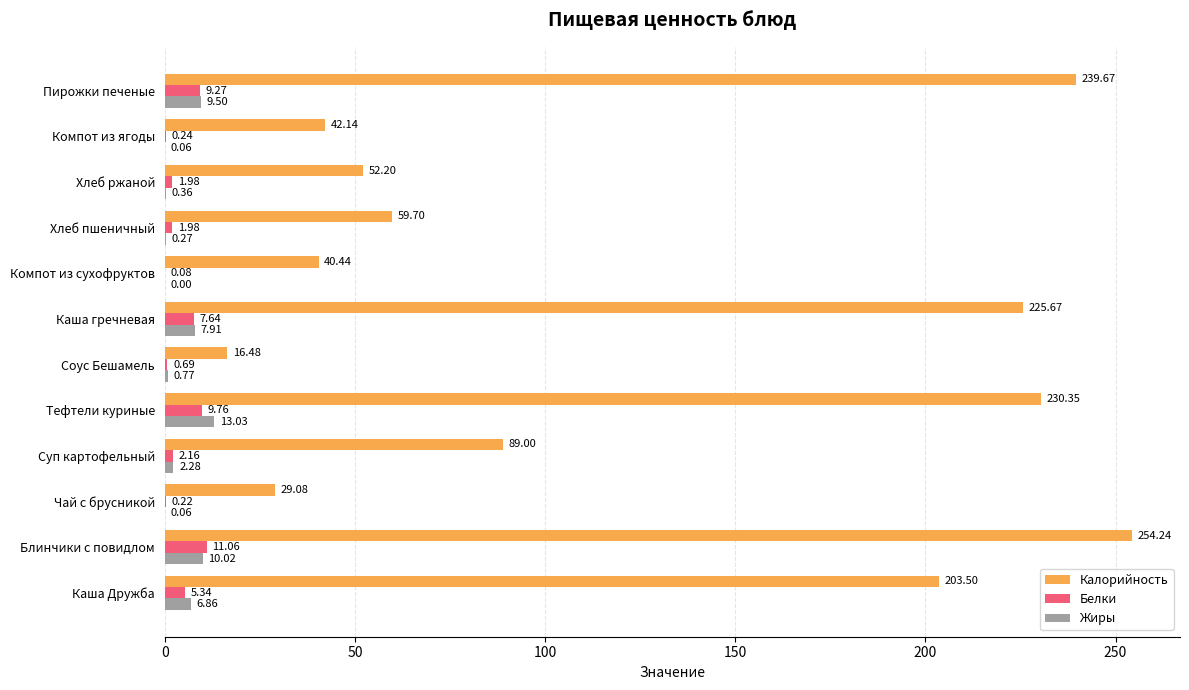

What is the sum of the Жиры values at Тефтели куриные and Пирожки печеные?

22.5